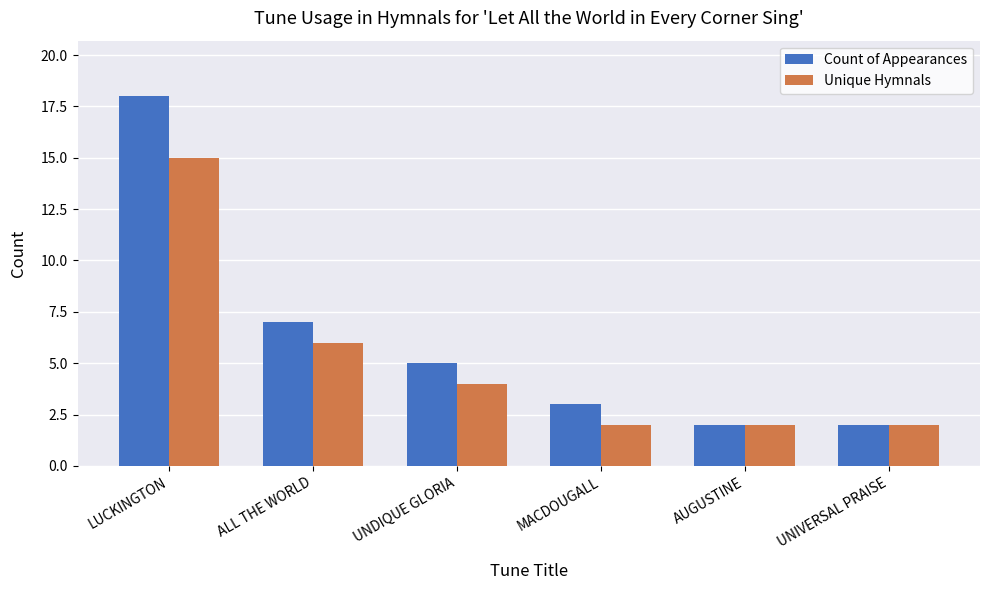

Which series has the largest range (max minus min)?

Count of Appearances